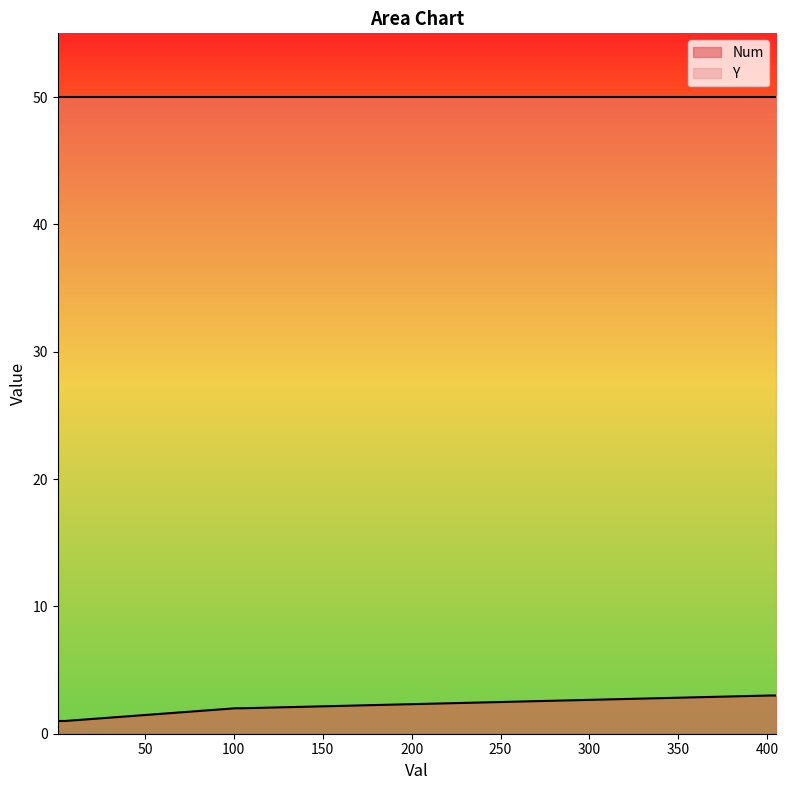

True or false: Num and Y intersect in this chart.

False